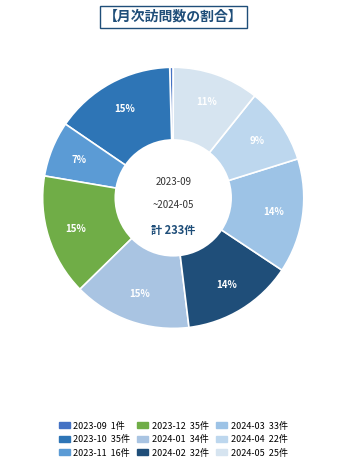

Which category has the smallest portion of the pie?

2023-09